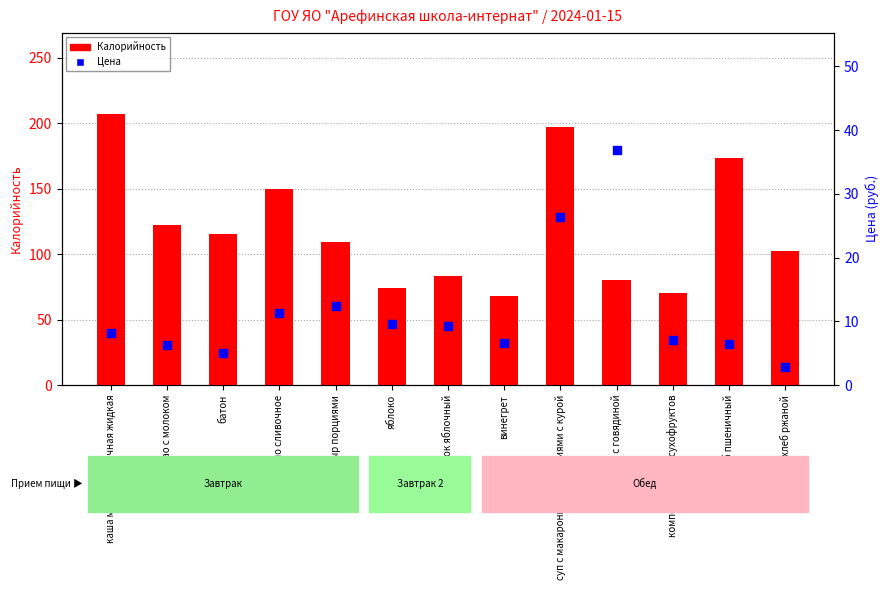

Which series reaches the minimum Y coordinate?

Цена